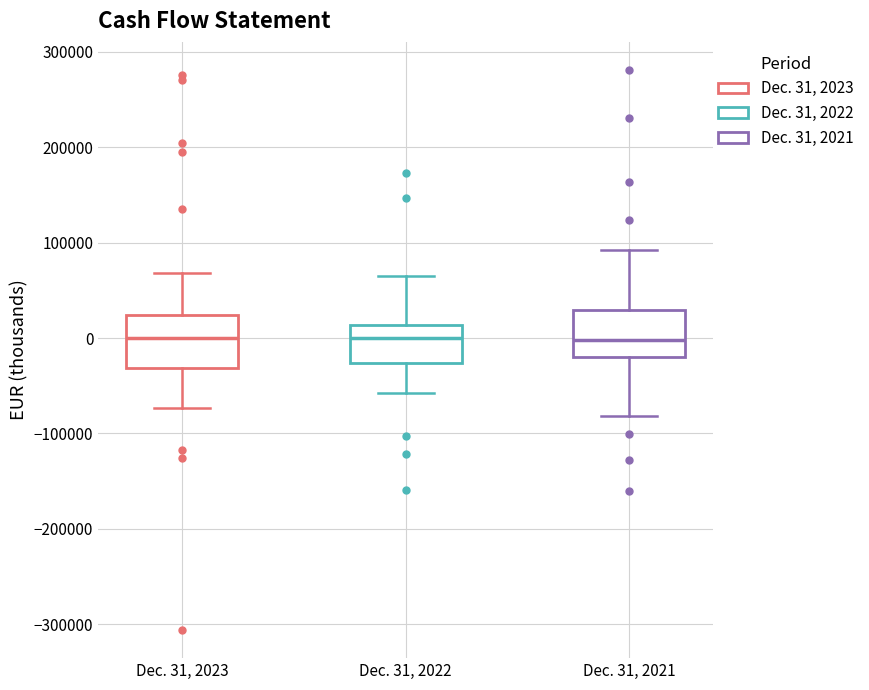

Reading left to right, read every box against the y-axis: the position of its median line, the range the box covers, and the ends of its whiskers. The values are not printed on the chart, so give them approximately, as read against the axis.

Dec. 31, 2023: median 0, box -30000 to 20000, whiskers -70000 to 70000
Dec. 31, 2022: median 0, box -30000 to 10000, whiskers -60000 to 70000
Dec. 31, 2021: median 0, box -20000 to 30000, whiskers -80000 to 90000